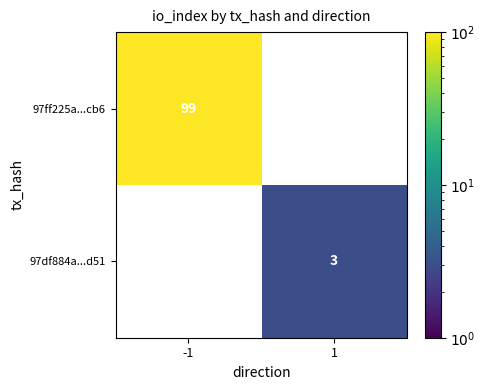

The 97df884a...d51 series shows 2 at 1. True or false?

False